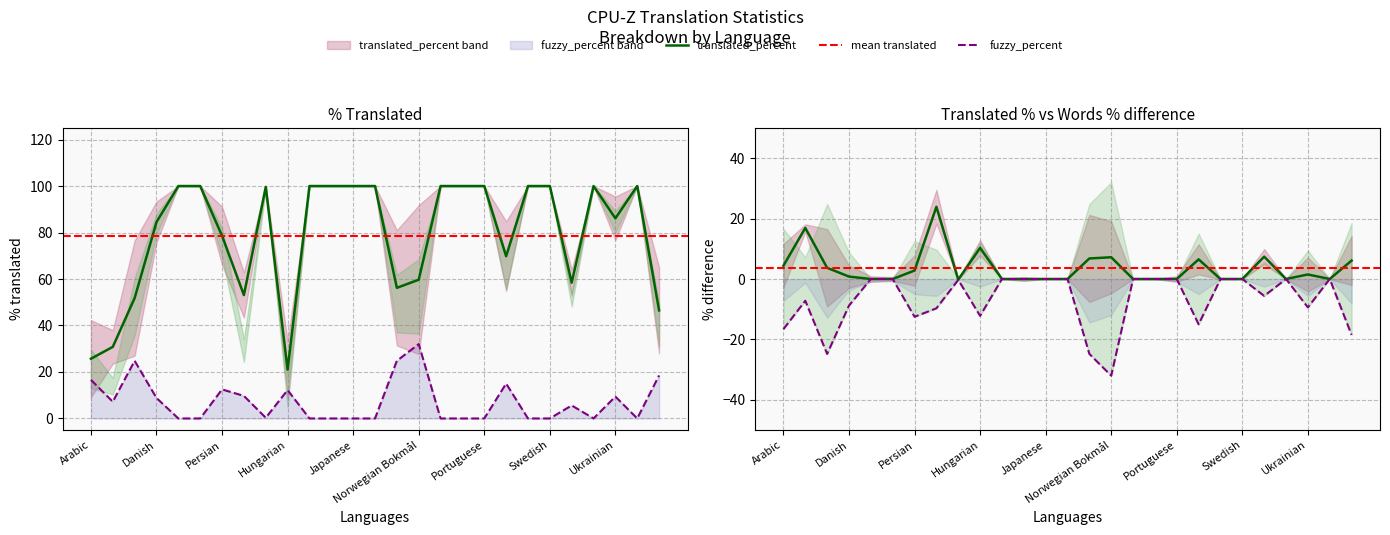

How many distinct data groups are displayed?

2